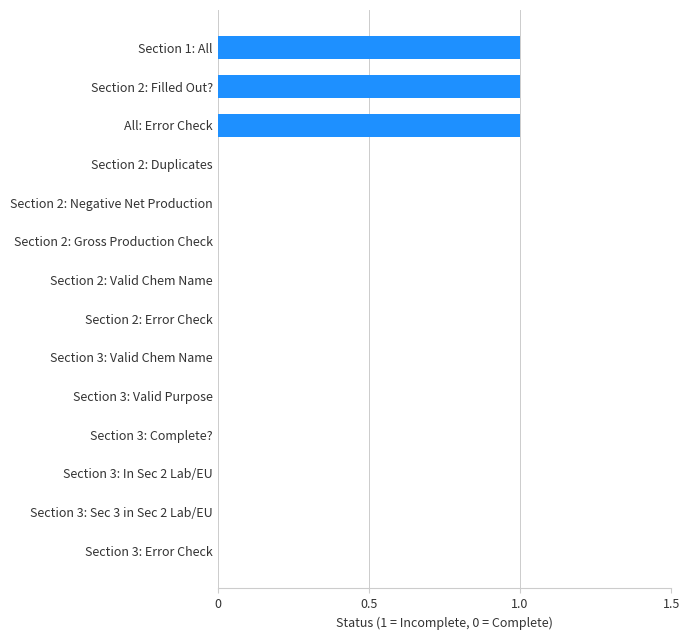

How many distinct data groups are displayed?

1